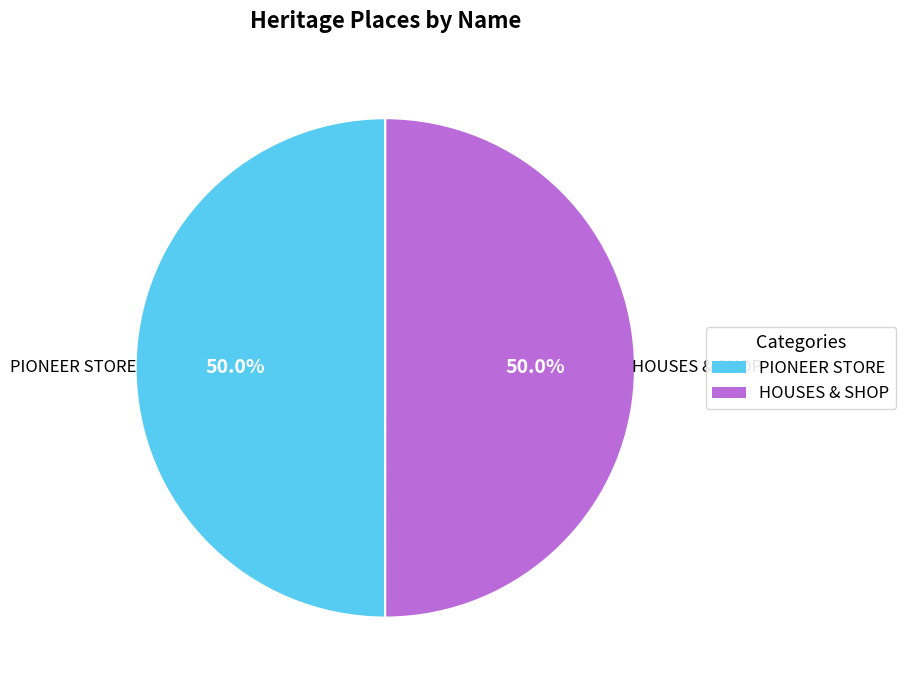

Combined, what portion of the pie is PIONEER STORE and HOUSES & SHOP?

100.0%